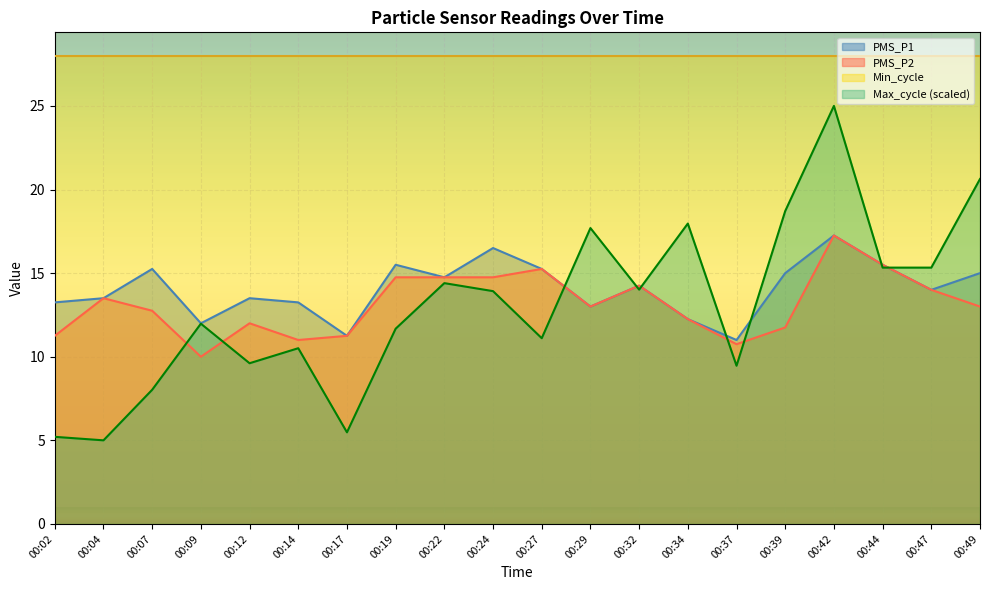

Where do Max_cycle and PMS_P1 first cross each other?

00:27 and 00:29